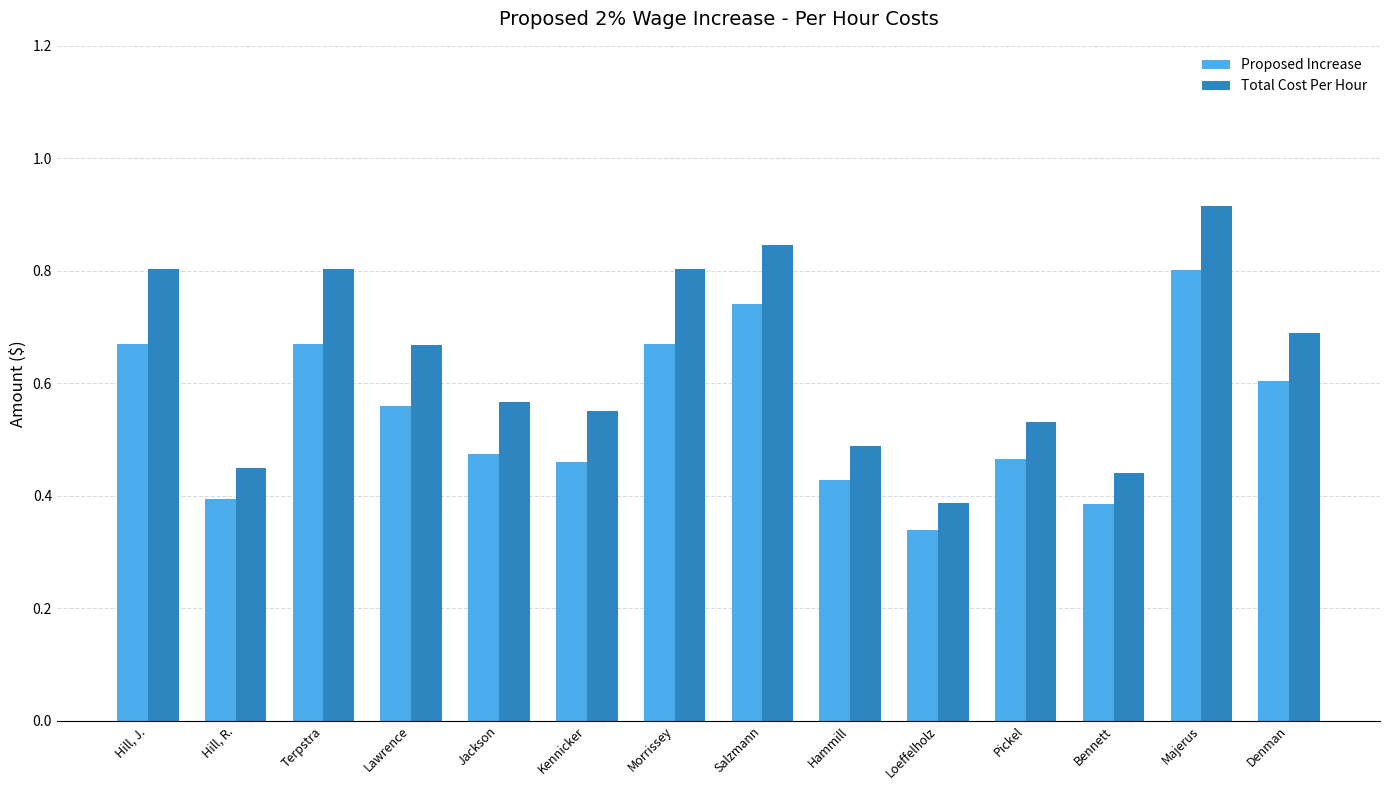

Where is Total Cost Per Hour nearest to the value 0?

Loeffelholz